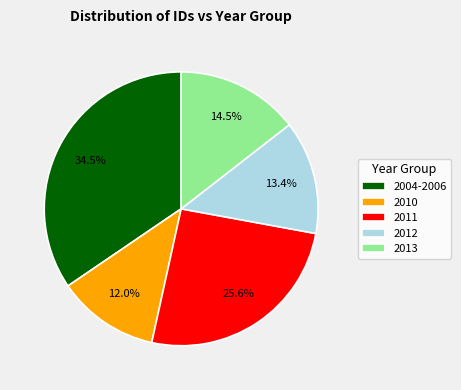

Which category has the smallest portion of the pie?

2010